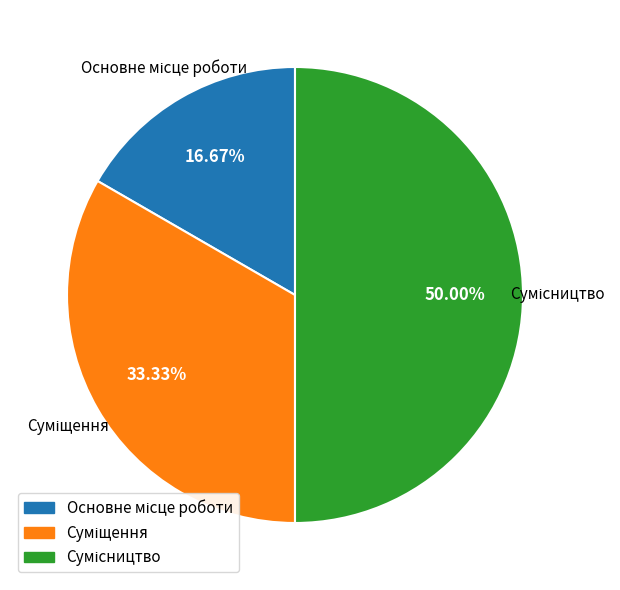

How many slices are in this pie chart?

3